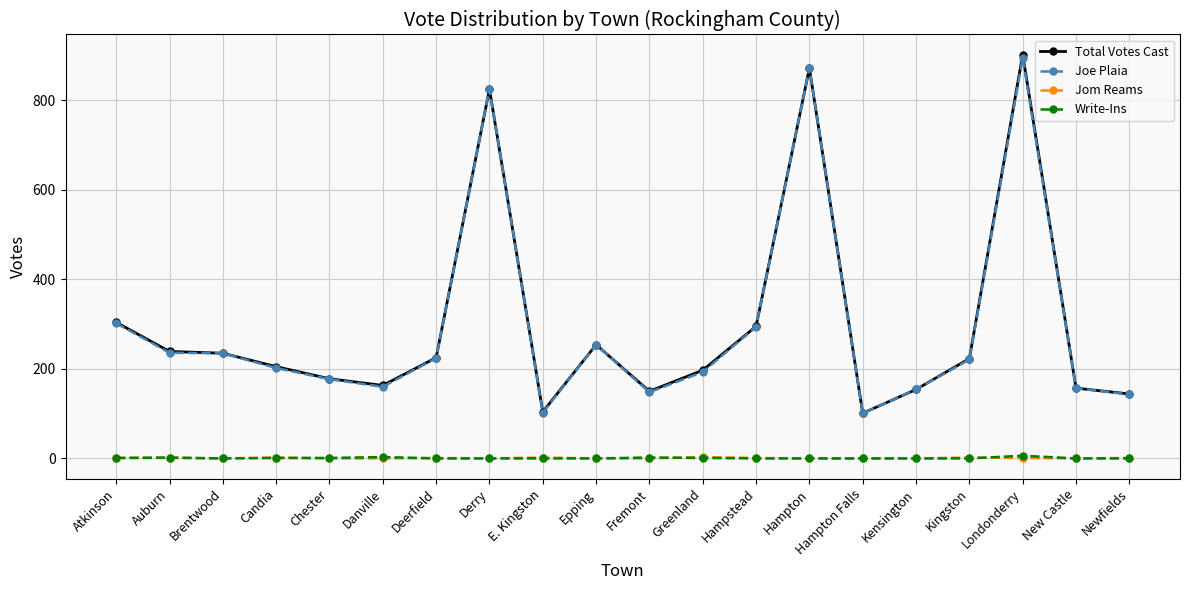

True or false: Joe Plaia and Jom Reams intersect in this chart.

False